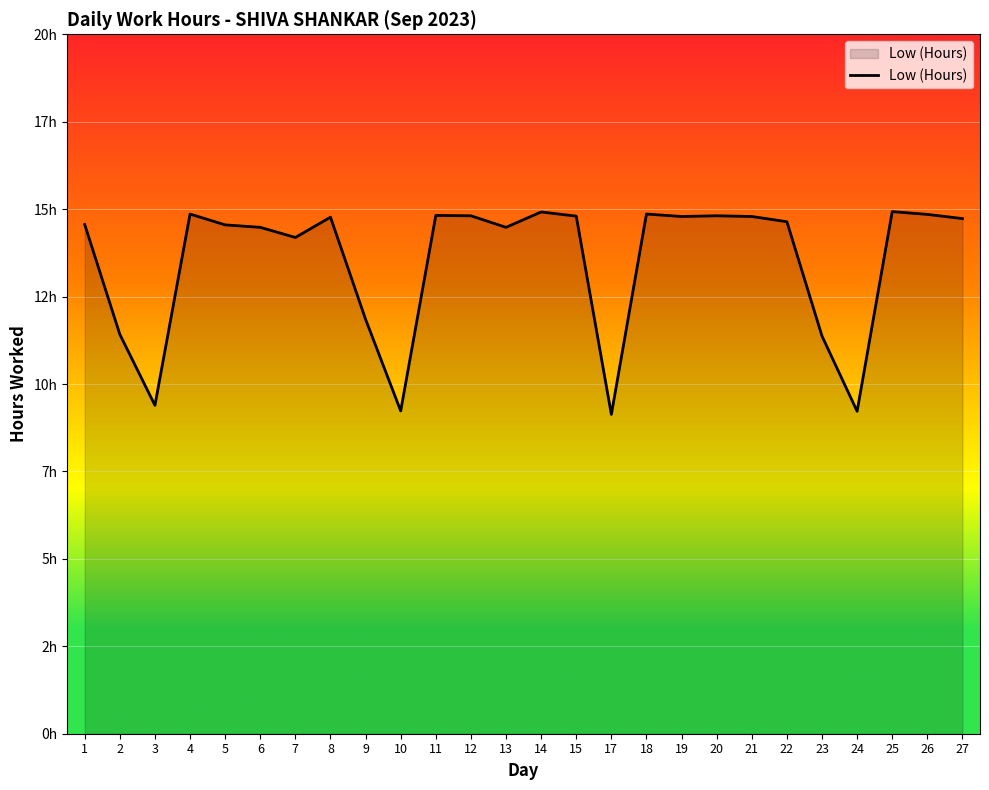

Which label corresponds to the smallest value in the chart?

17